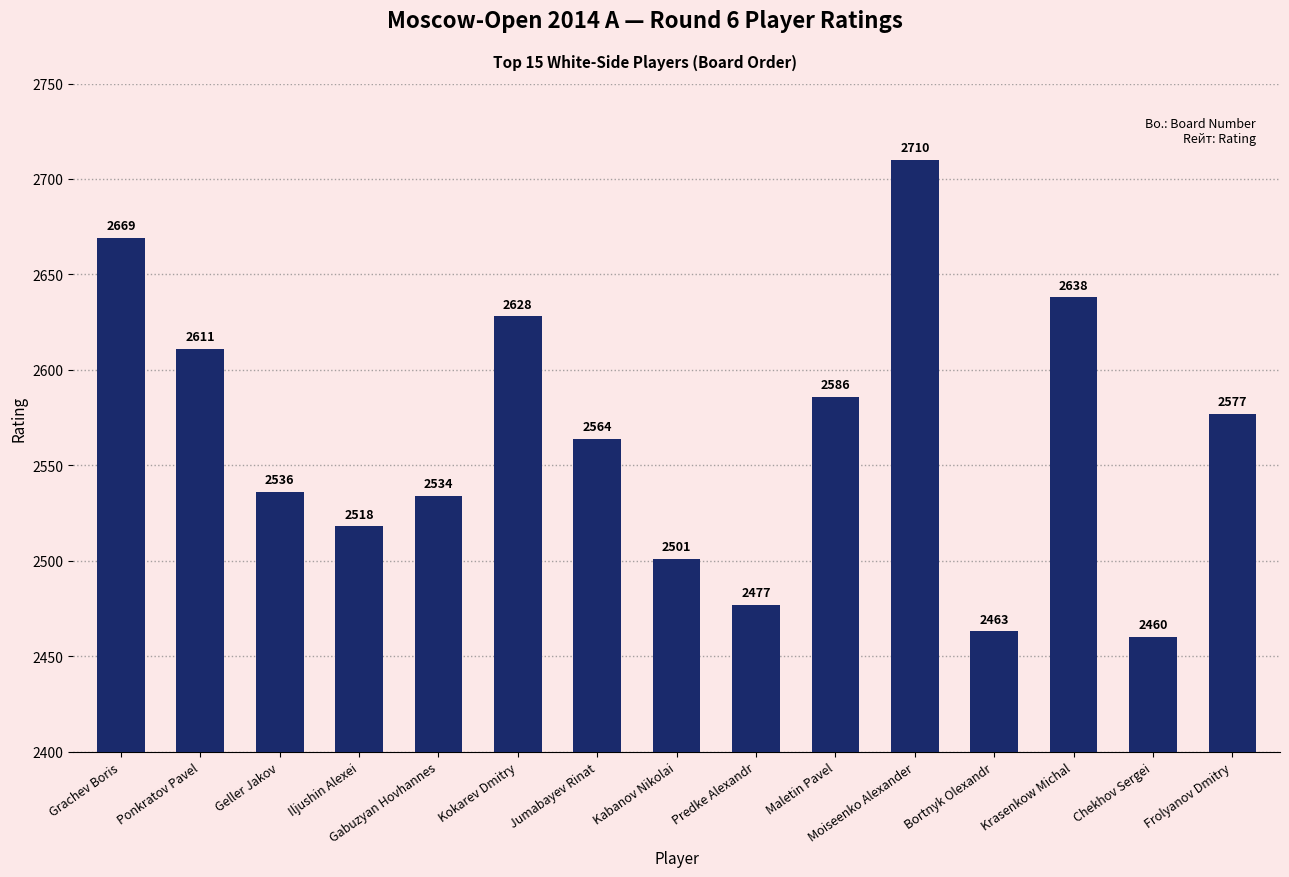

How many categories are shown in the chart?

15